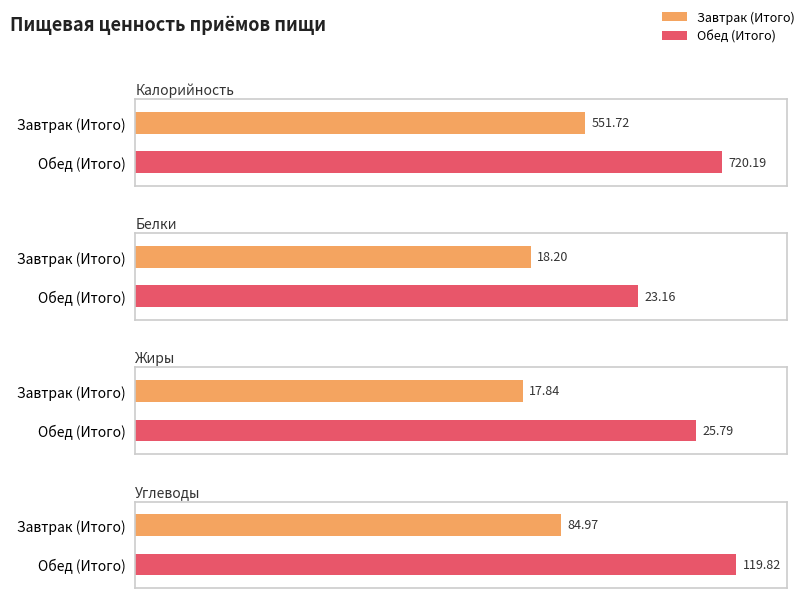

The value of Калорийность at Завтрак (Итого) is 332.8. True or false?

False